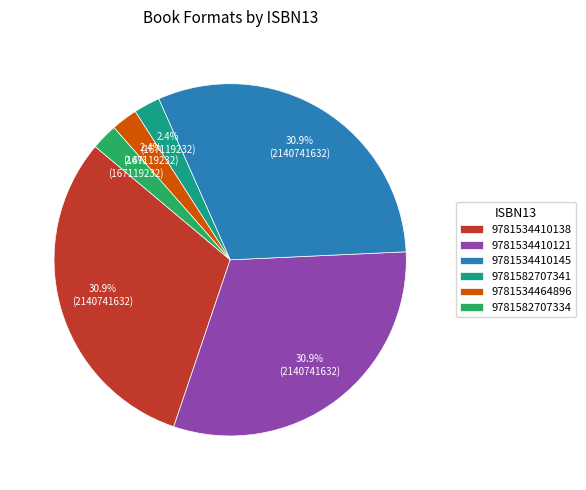

What portion of the pie excludes 9781582707334?

97.6%